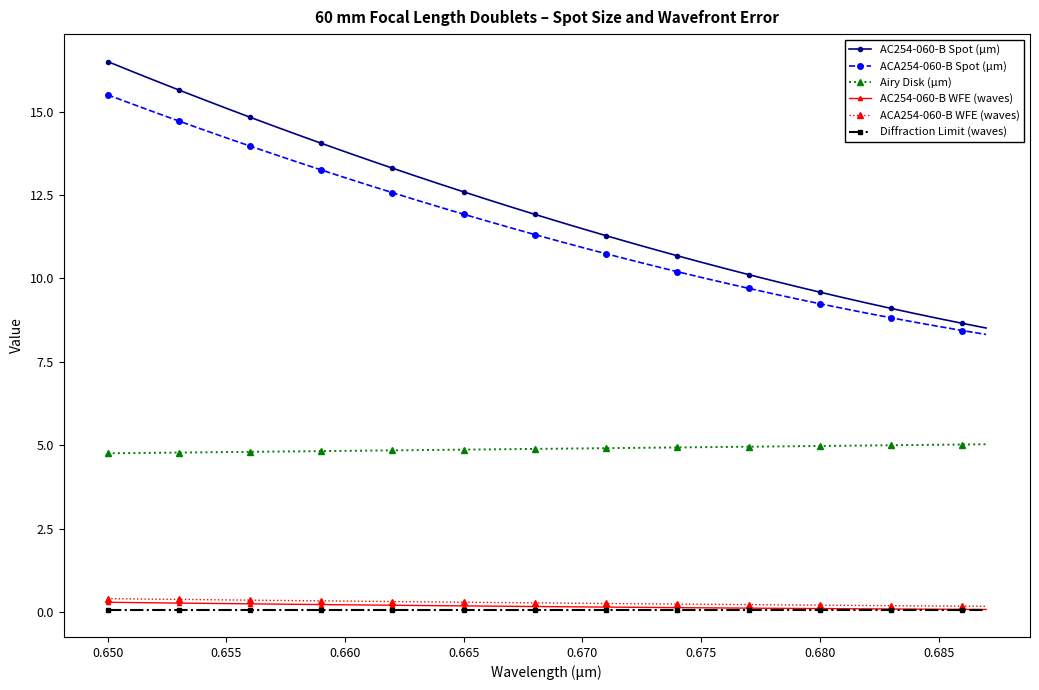

At how many categories does at least one series exceed 1?

38